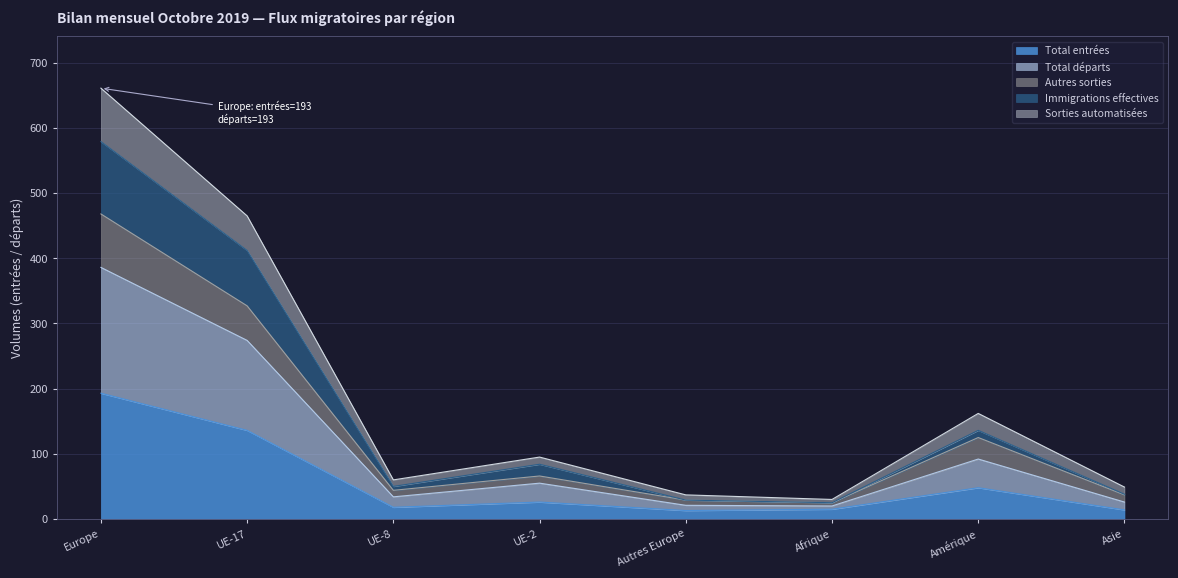

What is the value of the Sorties automatisées point at the 2nd from the left?

465